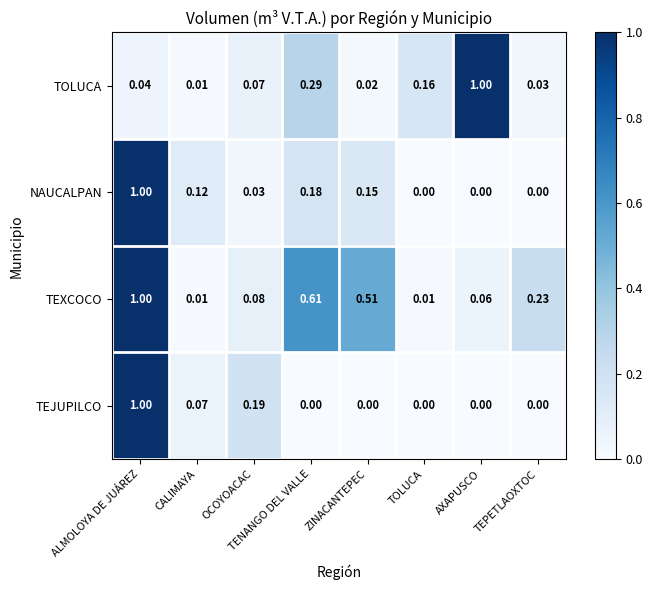

At which label does TEXCOCO reach its peak?

ALMOLOYA DE JUÁREZ